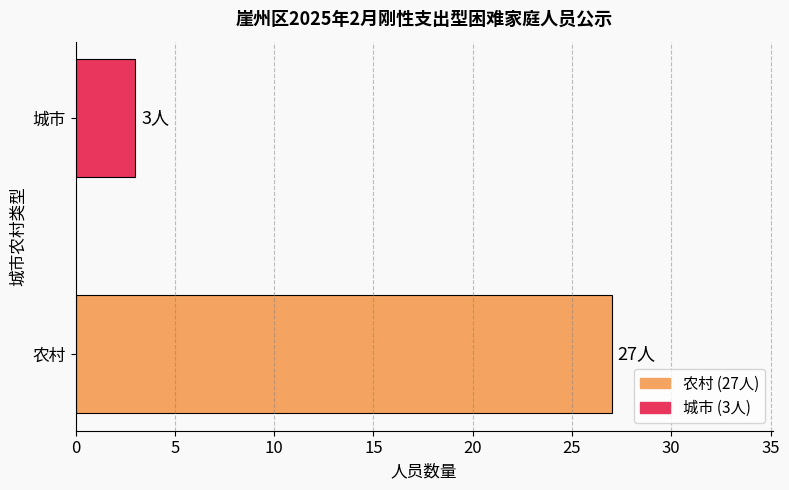

Reading top to bottom, what are all the values shown in this chart?

3	27